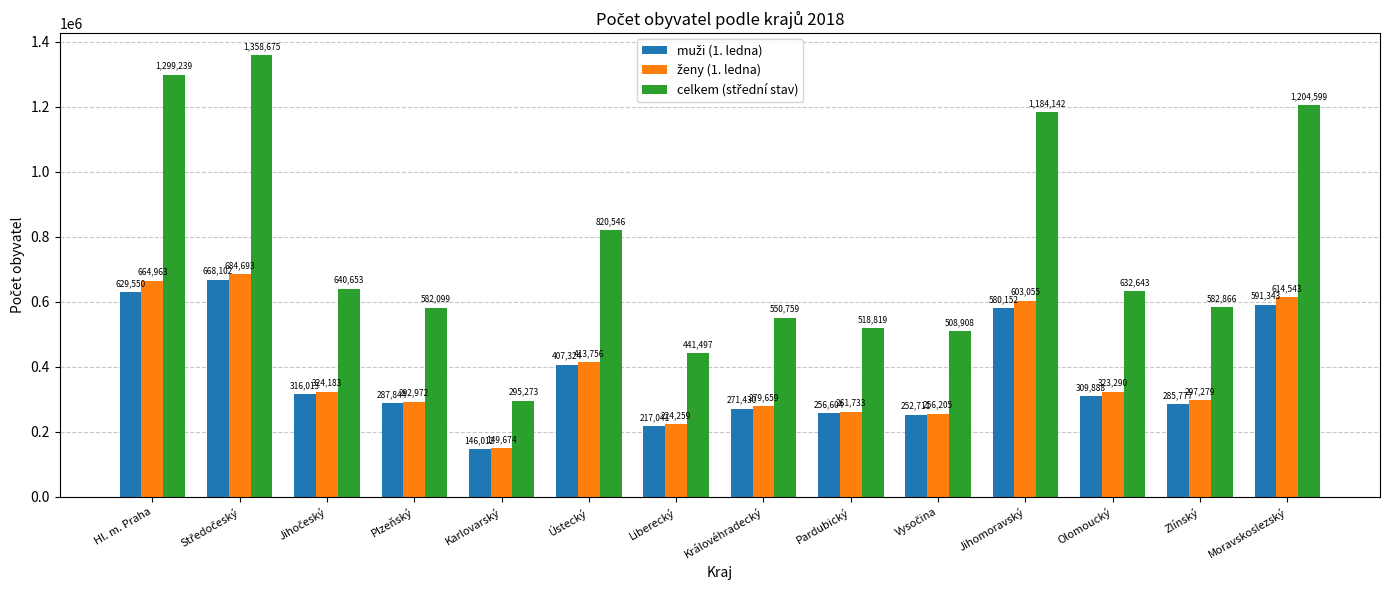

Which category has the lowest value across all series?

Karlovarský